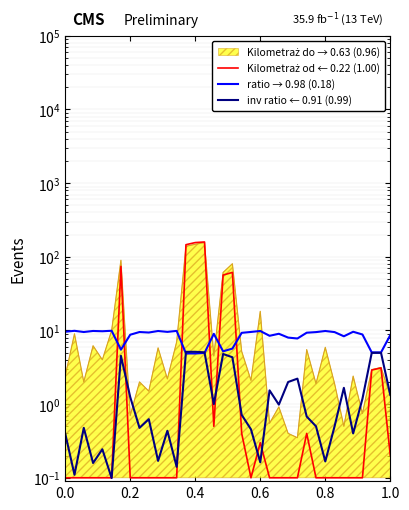

After their last crossing, which series has the higher values: ratio → 0.98 (0.18) or inv ratio ← 0.91 (0.99)?

ratio → 0.98 (0.18)